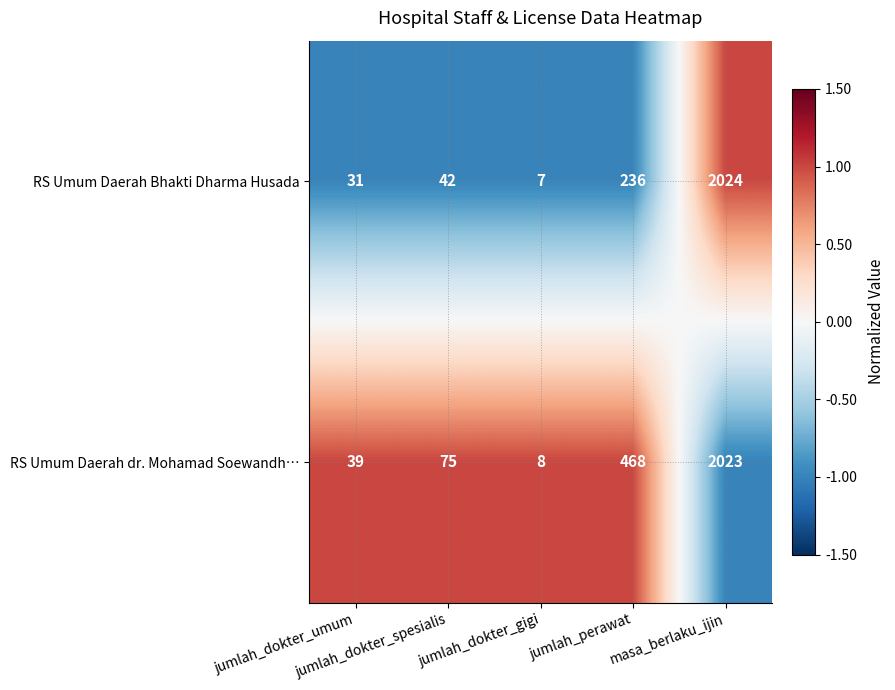

List the series in order of their peak value, highest first.

RS Umum Daerah Bhakti Dharma Husada, RS Umum Daerah dr. Mohamad Soewandh…